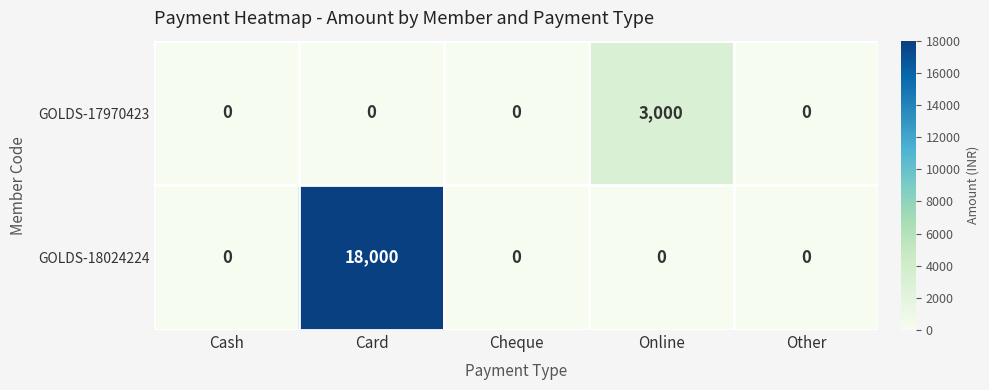

How many data points does each series have?

5